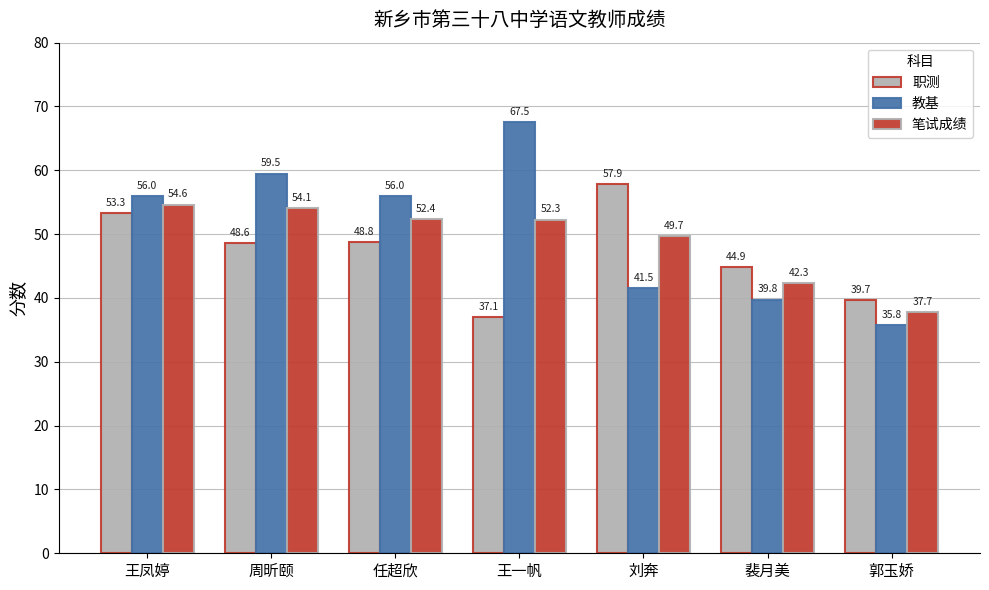

What is the label of the 5th bar from the right?

任超欣